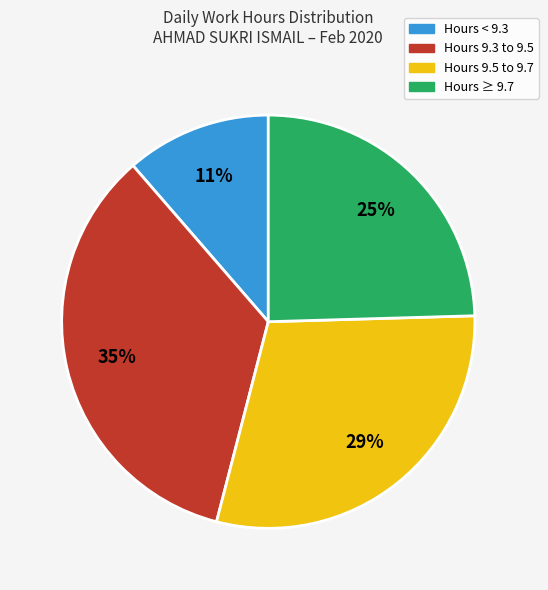

How many segments does this pie chart have?

4